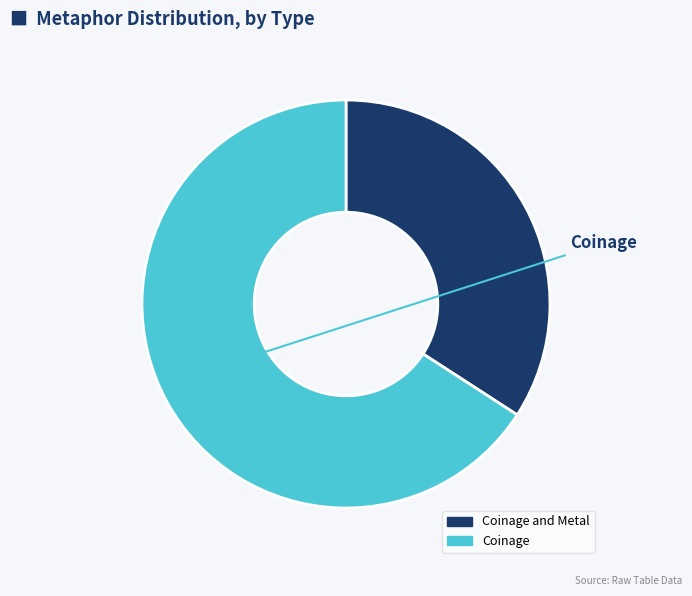

Is there a majority slice in this chart?

Yes